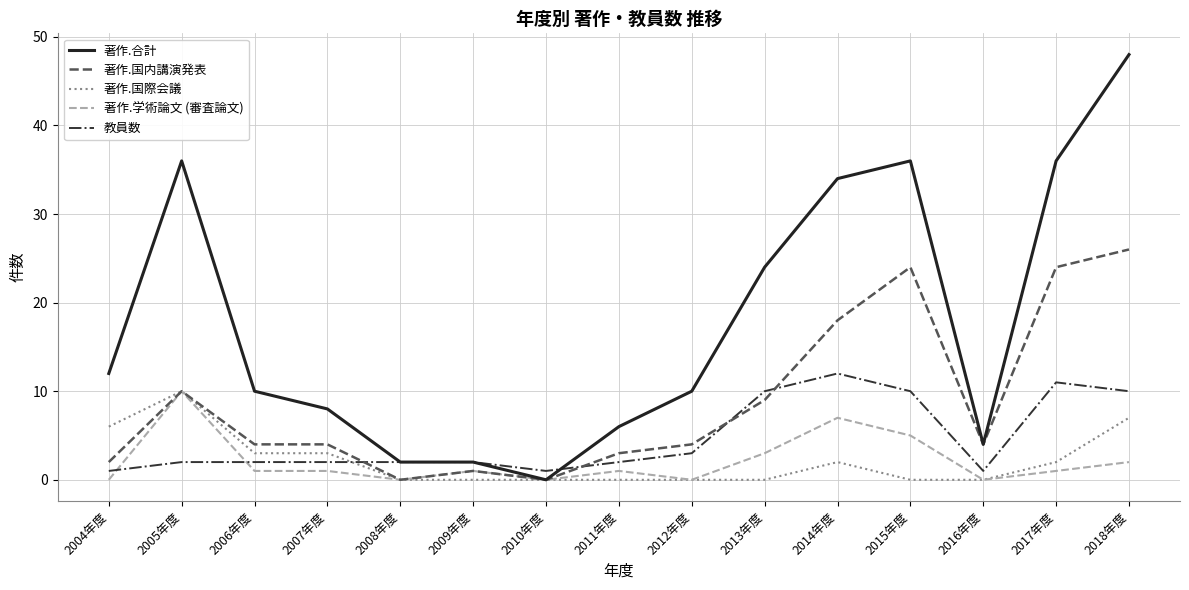

Between 2012年度 and 2016年度, which series saw the biggest shift?

著作.合計